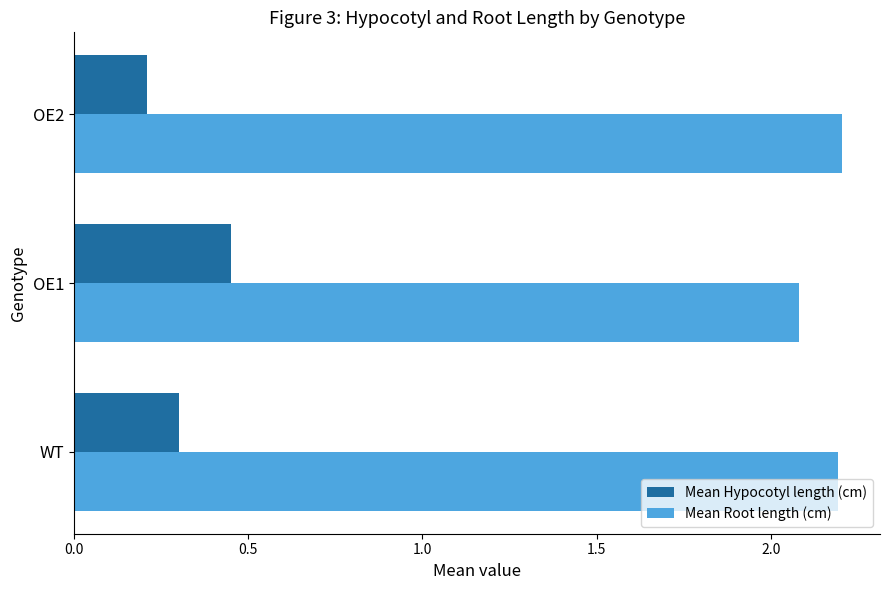

At how many categories does at least one series exceed 1?

3